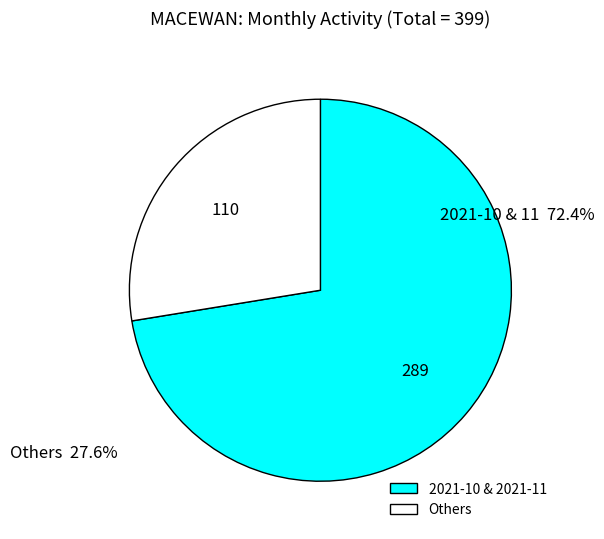

Count the number of slices in the pie.

2